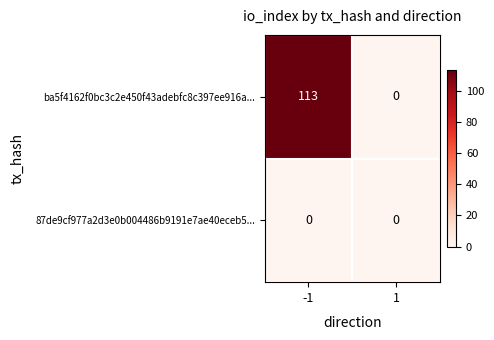

Between -1 and 1, which series saw the biggest shift?

ba5f4162f0bc3c2e450f43adebfc8c397ee916a...